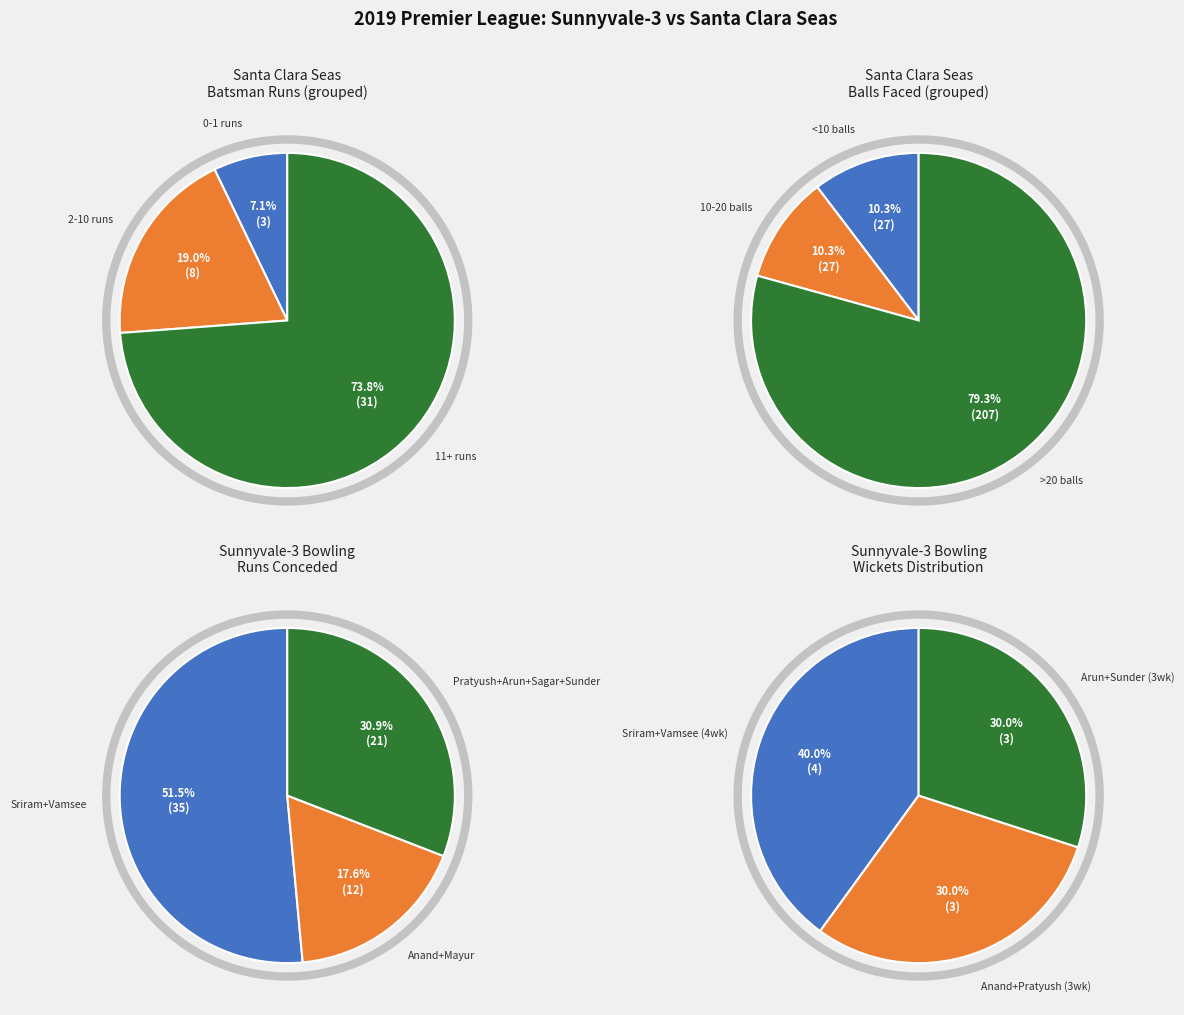

Which series has the widest spread of values?

Balls